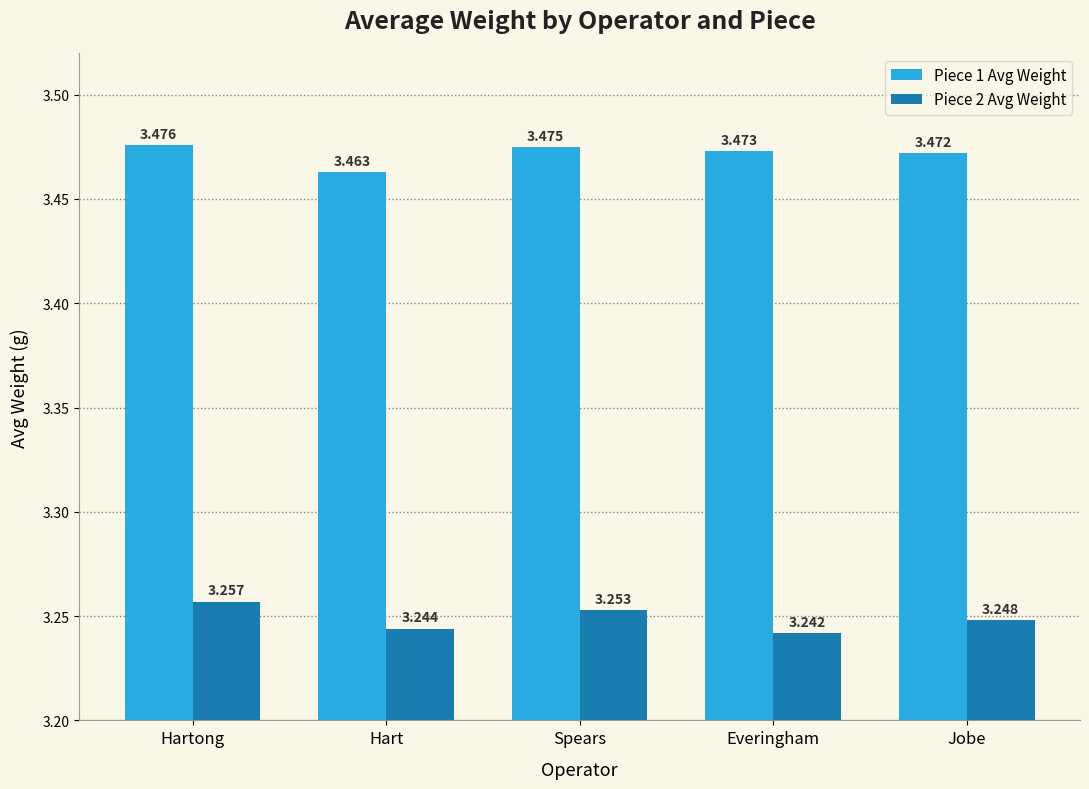

List the labels in order of Piece 1 Avg Weight value, largest first.

Hartong, Spears, Everingham, Jobe, Hart